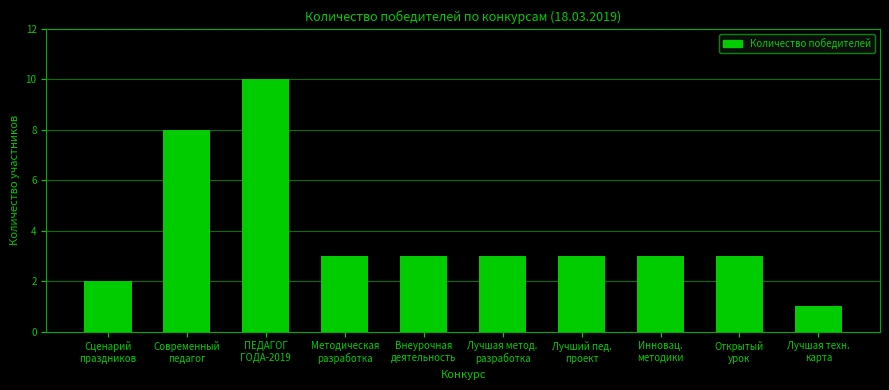

What is the label of the 3rd bar from the left?

ПЕДАГОГ
ГОДА-2019